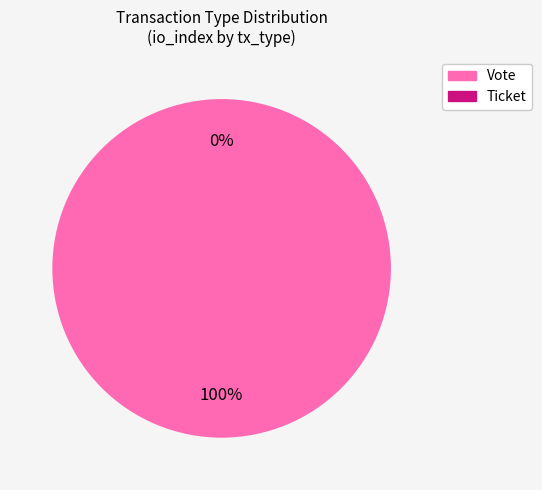

To the nearest percent, what percentage of the pie is Vote?

100%